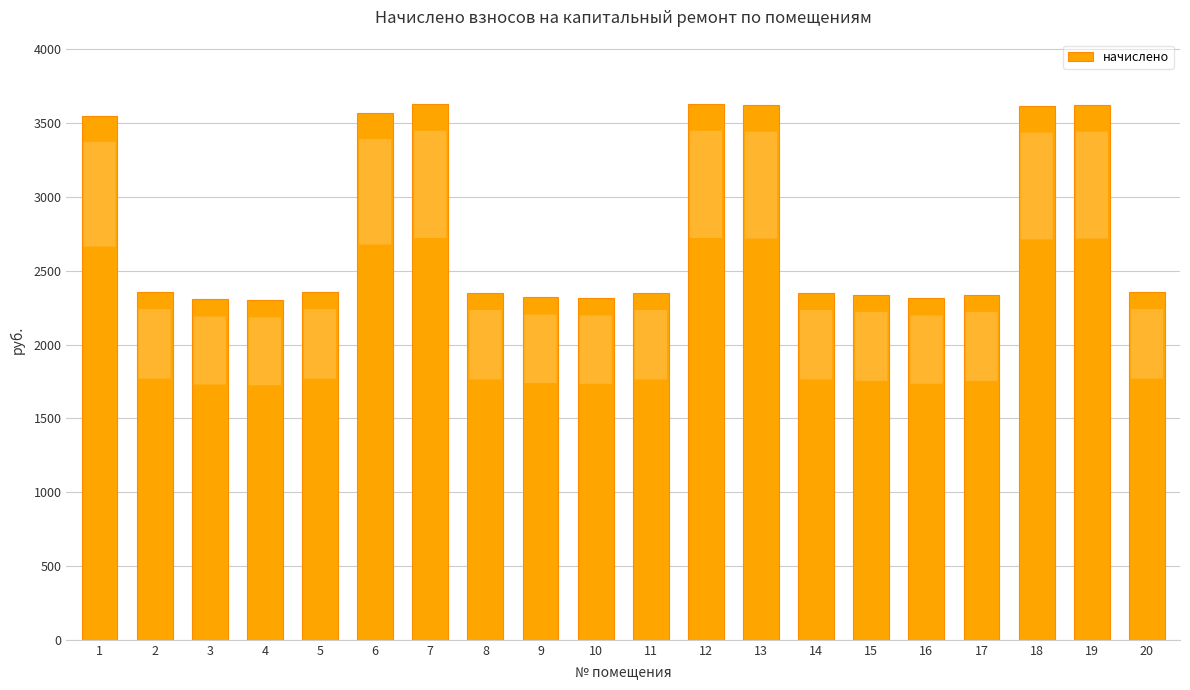

What is the value of the 9th bar from the left?

2318.9